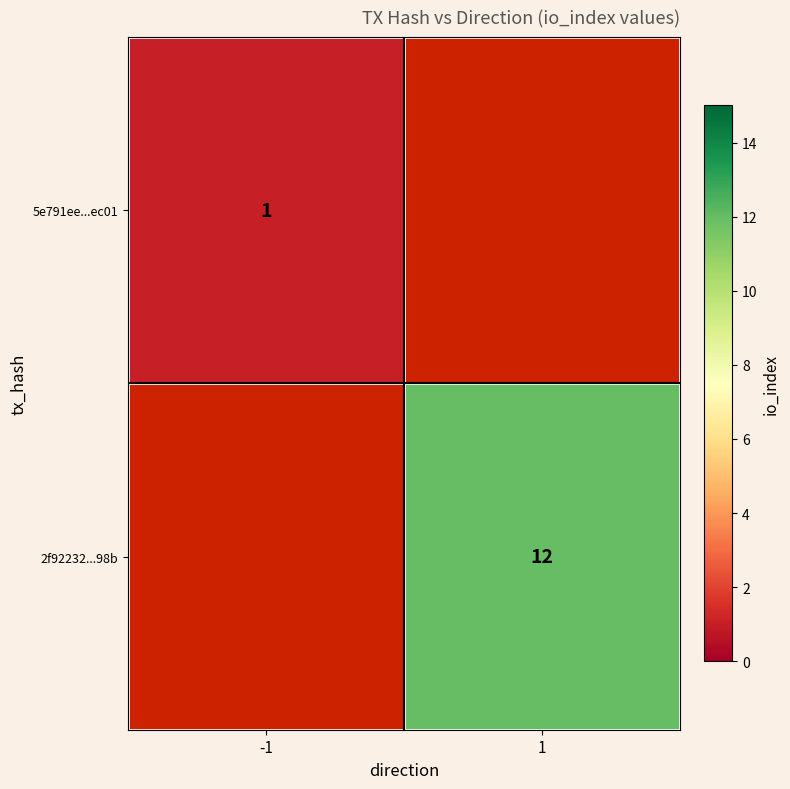

What is the maximum value shown in the chart?

12.0